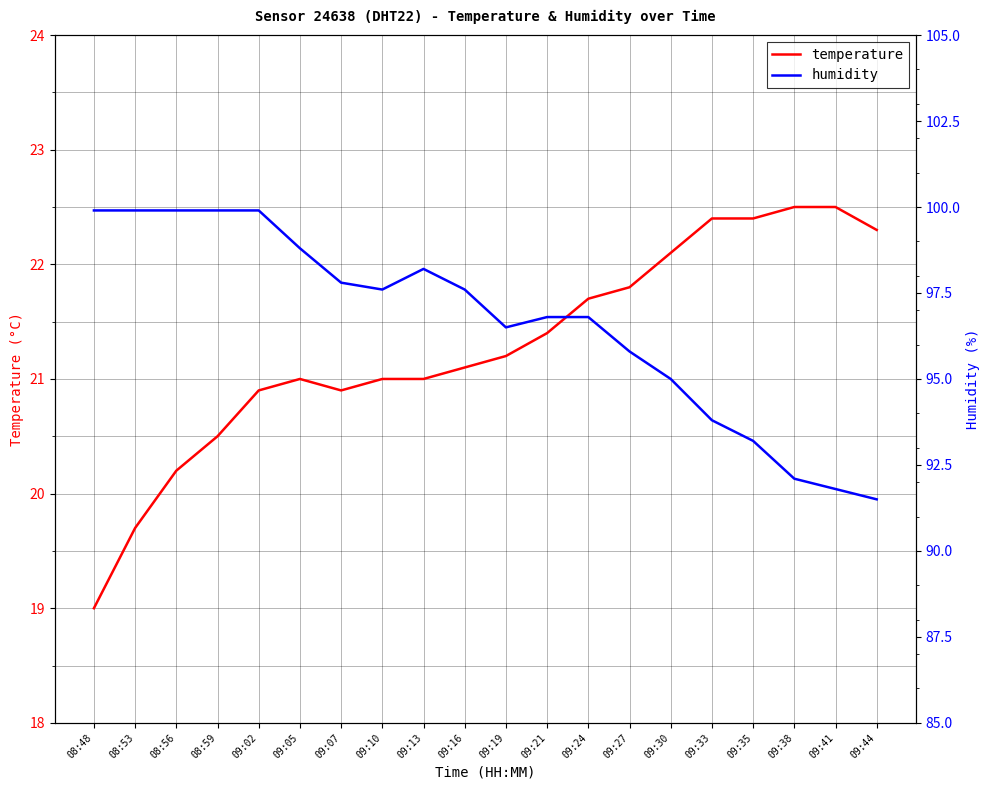

True or false: humidity and temperature cross at least once.

False